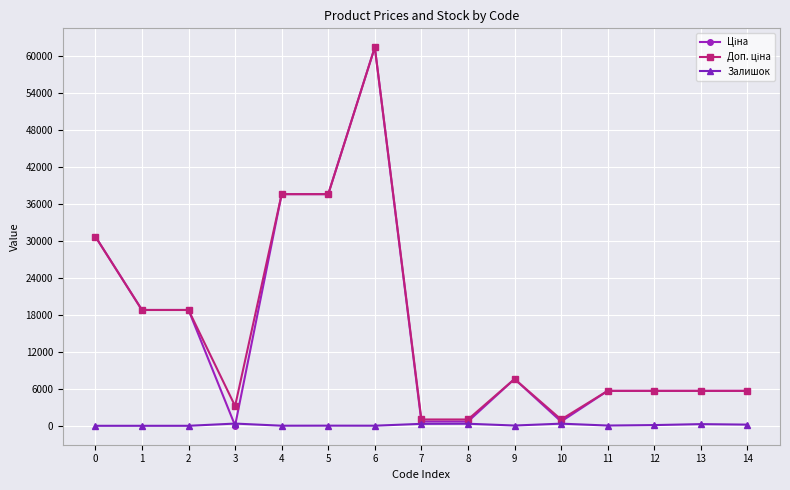

At which category is the sum across all series the highest?

6